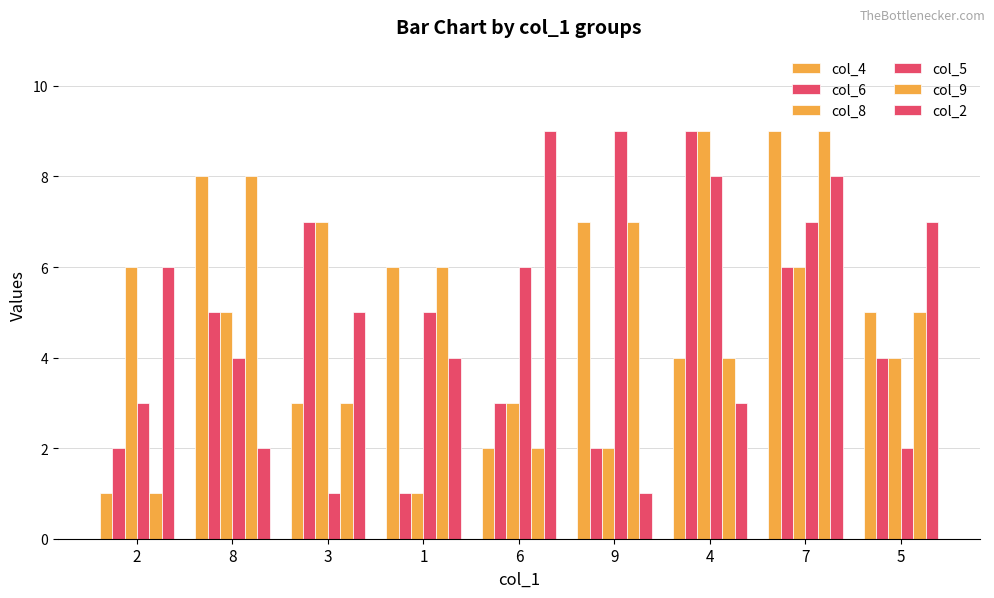

At how many categories does at least one series exceed 3?

9